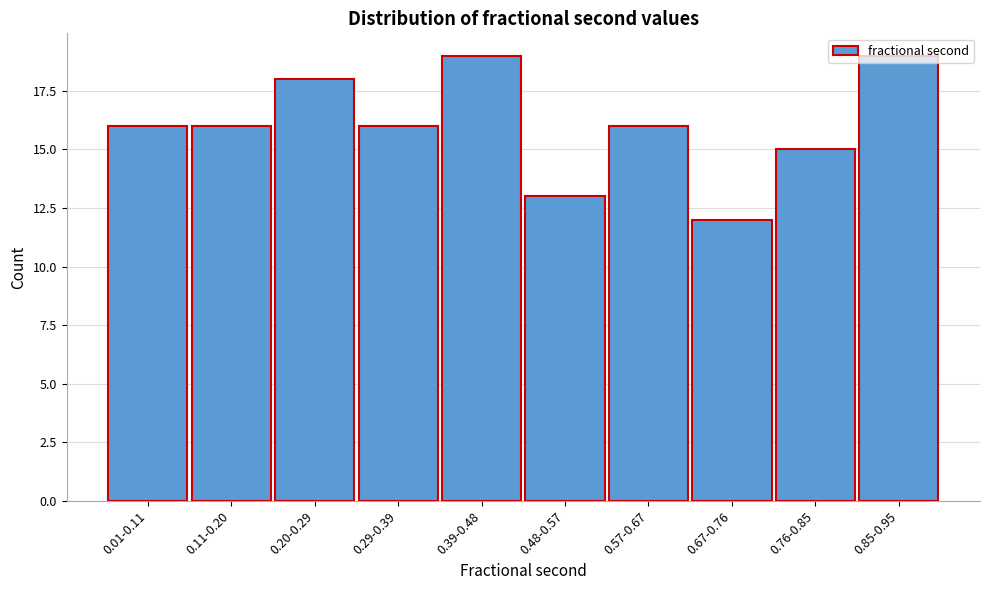

Approximately how many times larger is the value at 0.48-0.57 compared to 0.57-0.67?

0.8